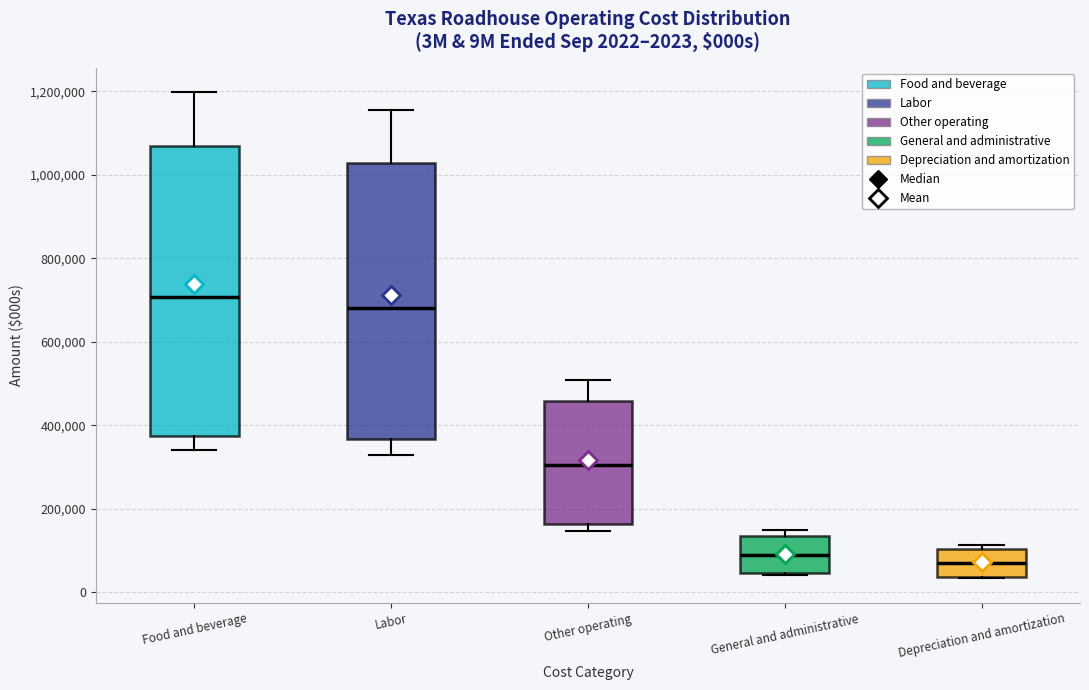

Which box is the tallest, from its lower edge to its upper edge?

Food and beverage